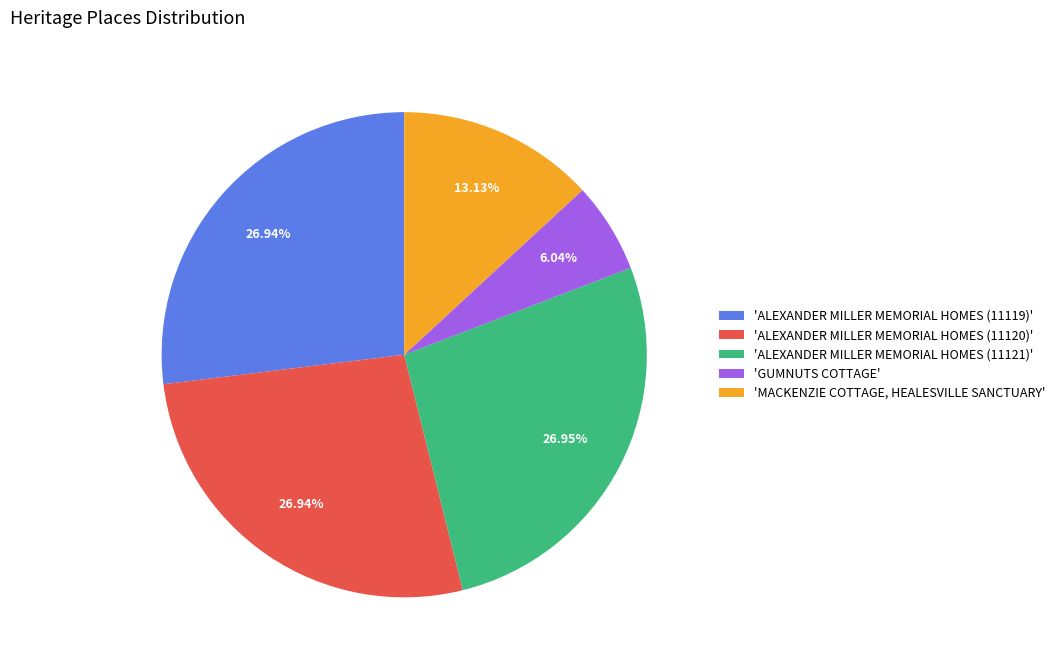

Combined, do 'GUMNUTS COTTAGE' and 'ALEXANDER MILLER MEMORIAL HOMES (11121)' account for over 50%?

No